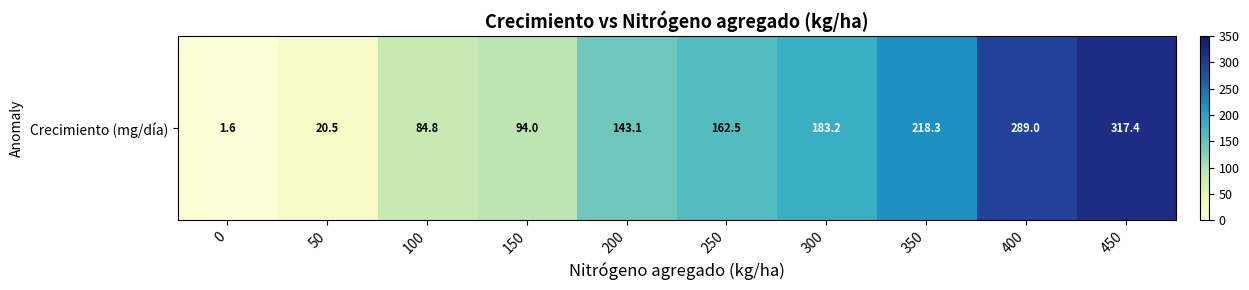

What is the change in value from 200 to 400?

+145.9